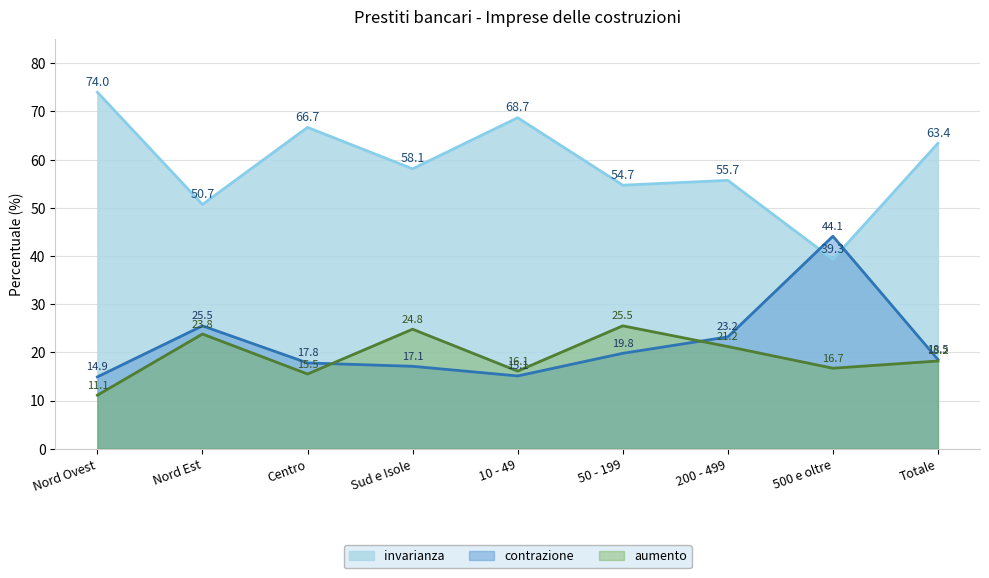

Which category has the highest value in the contrazione series?

500 e oltre